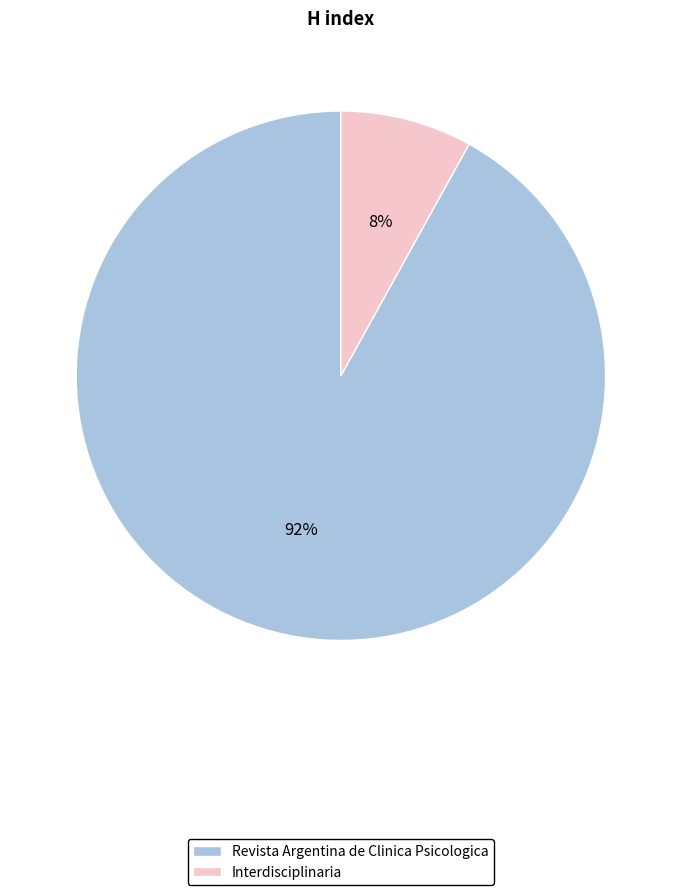

What percentage is the Revista Argentina de Clinica Psicologica slice, to the nearest percent?

92%